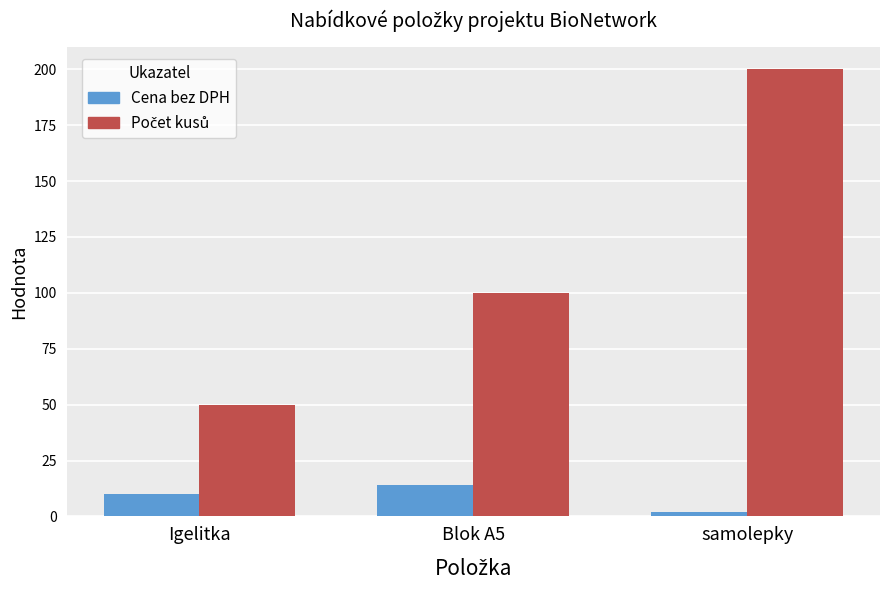

What is the difference between the highest and lowest values at Igelitka?

40